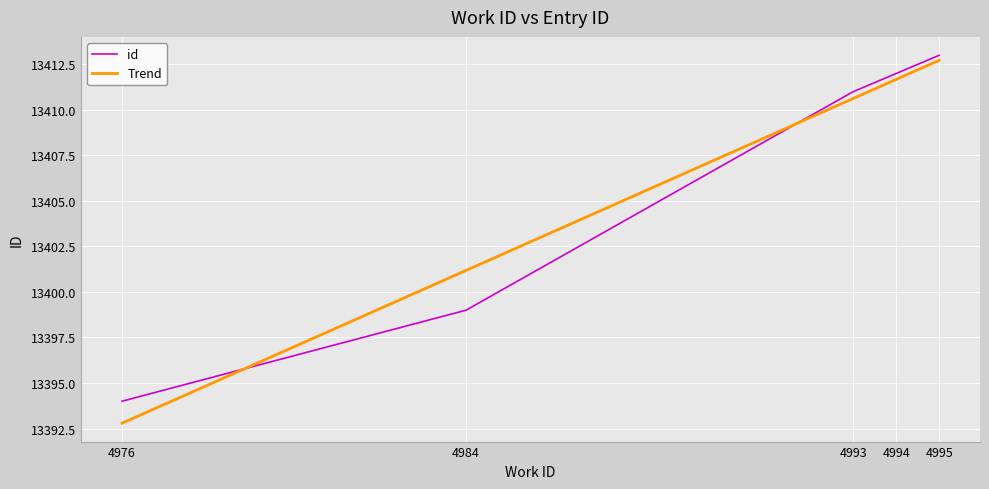

True or false: Trend has more than 2 points higher than both neighbors.

False